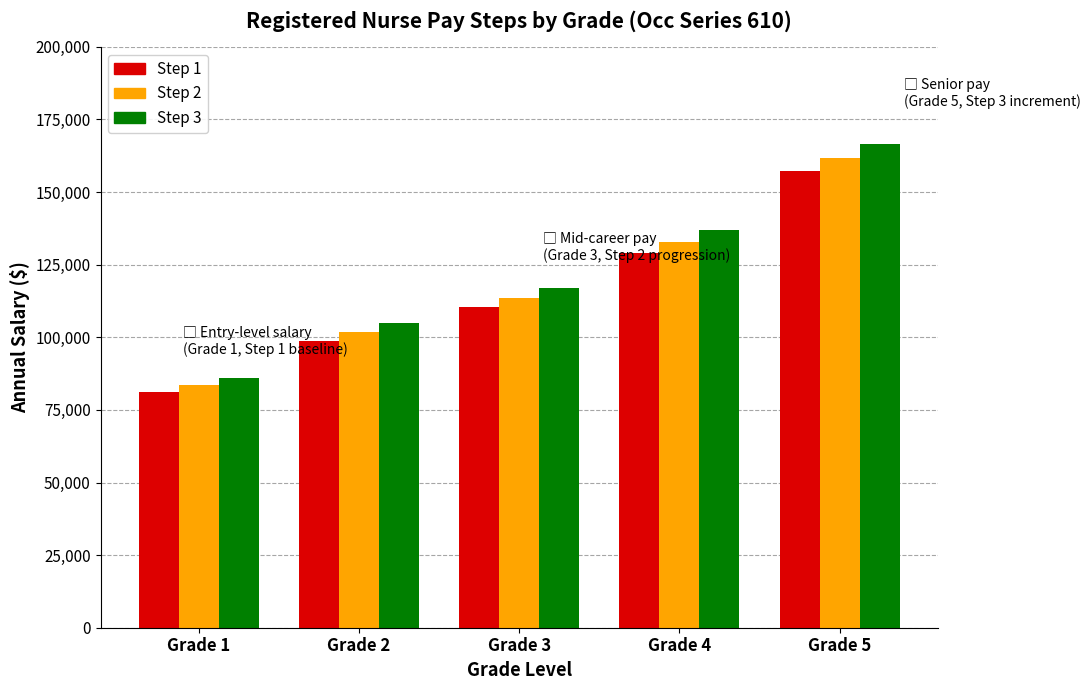

What is the smallest value displayed?

81198